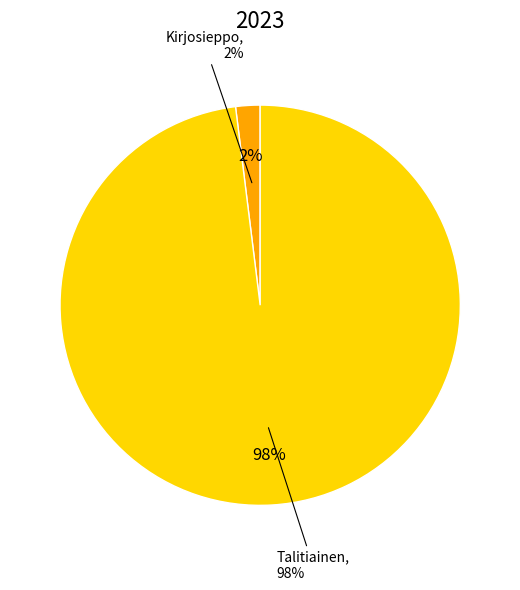

To the nearest percent, what is the combined percentage of Kirjosieppo and Talitiainen?

100%